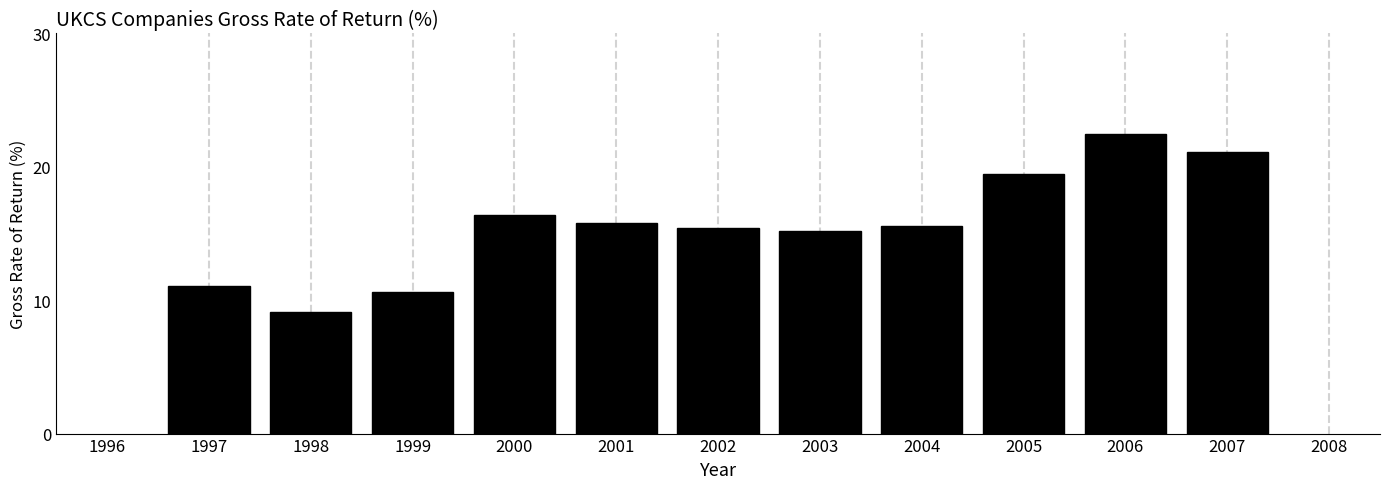

Reading left to right, transcribe all the data shown in this chart.

1997=11.1	1998=9.1	1999=10.6	2000=16.4	2001=15.8	2002=15.4	2003=15.2	2004=15.6	2005=19.5	2006=22.5	2007=21.1